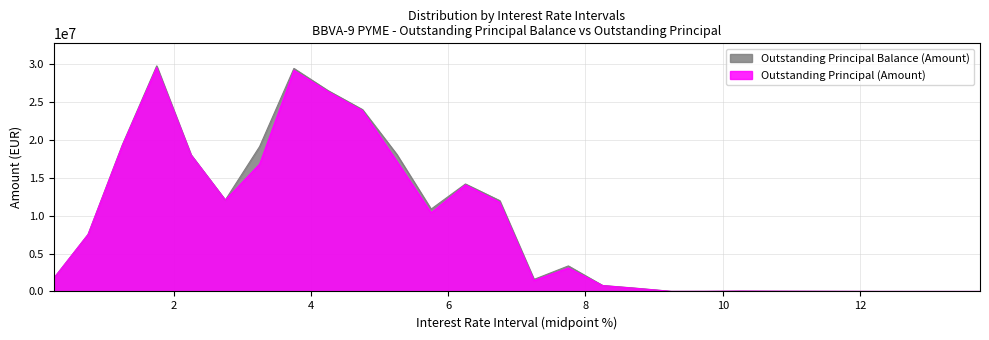

Reading left to right, transcribe all the data shown in this chart.

Outstanding Principal Balance (Amount): 1746408.1	7533657.3	19368663.9	29773657.2	18043203.0	12064664.4	19128064.7	29438169.9	26497893.1	24006750.0	18091163.0	10870174.6	14189365.4	11990390.9	1595774.1	3370587.9	788690.7	419468.1	14031.5	18040.4	45719.0	4233.6	510.0
Outstanding Principal (Amount): 1746408.1	7523678.6	19277674.1	29569439.6	18011193.3	12062994.4	16802984.9	29187847.9	26360409.8	23856459.8	17167022.1	10385163.0	14059419.8	11759597.9	1447404.4	3100639.0	773870.7	397740.8	12896.0	18040.4	44096.9	4233.6	510.0